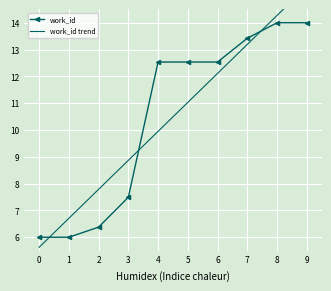

Is this an area chart (filled region under the line)?

No